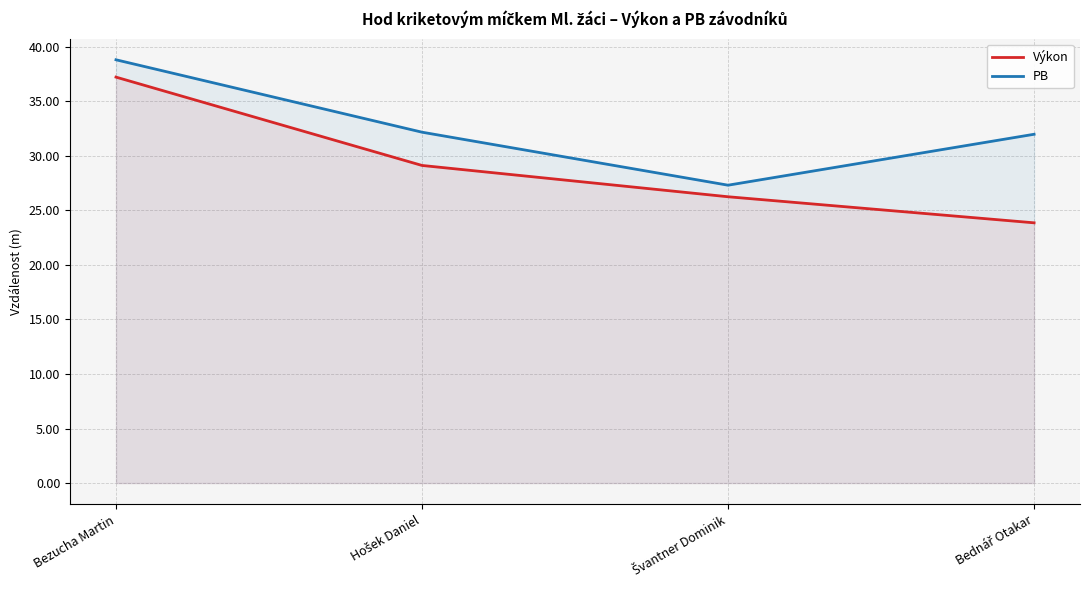

Reading right to left, list all the values displayed in this chart.

Výkon: 23.9	26.2	29.1	37.2
PB: 32.0	27.3	32.2	38.8